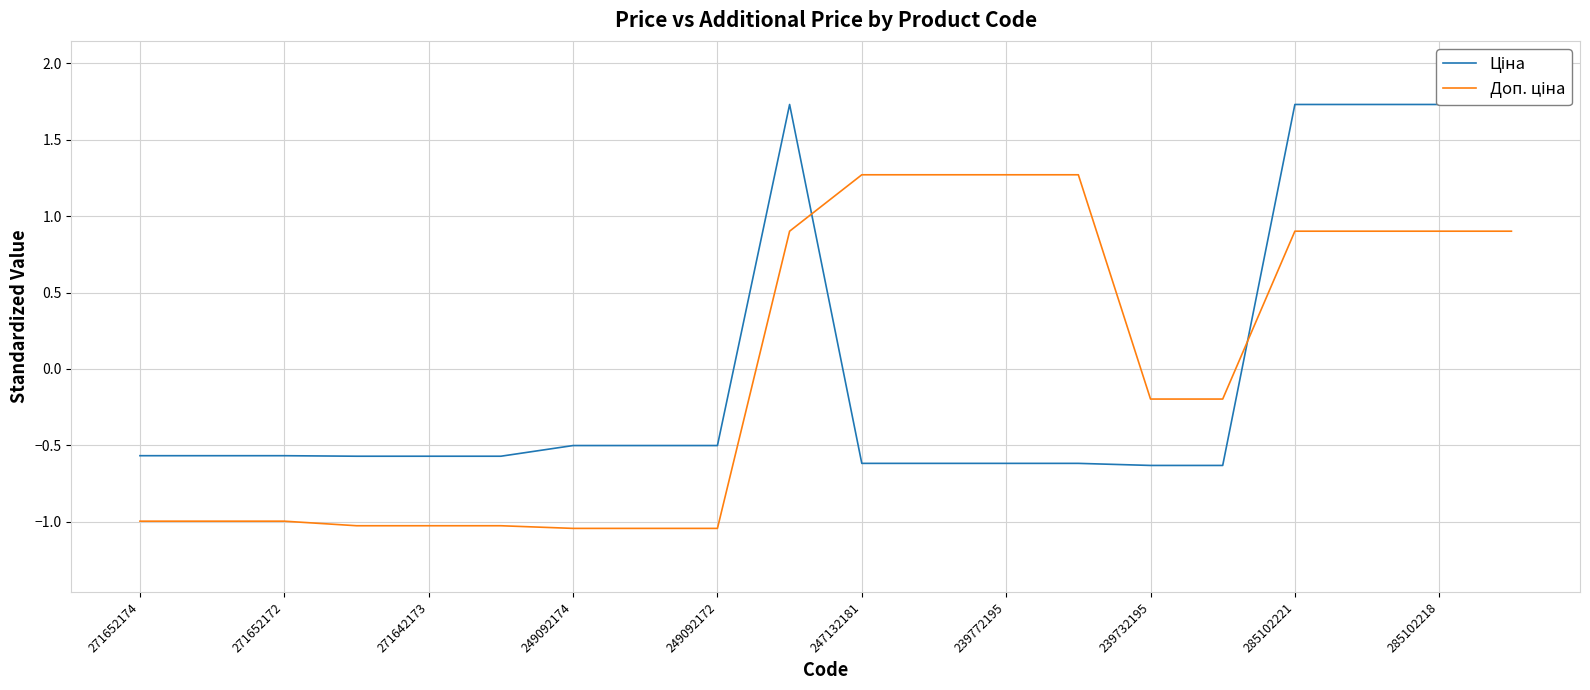

What is the maximum value for Доп. ціна?

1.3